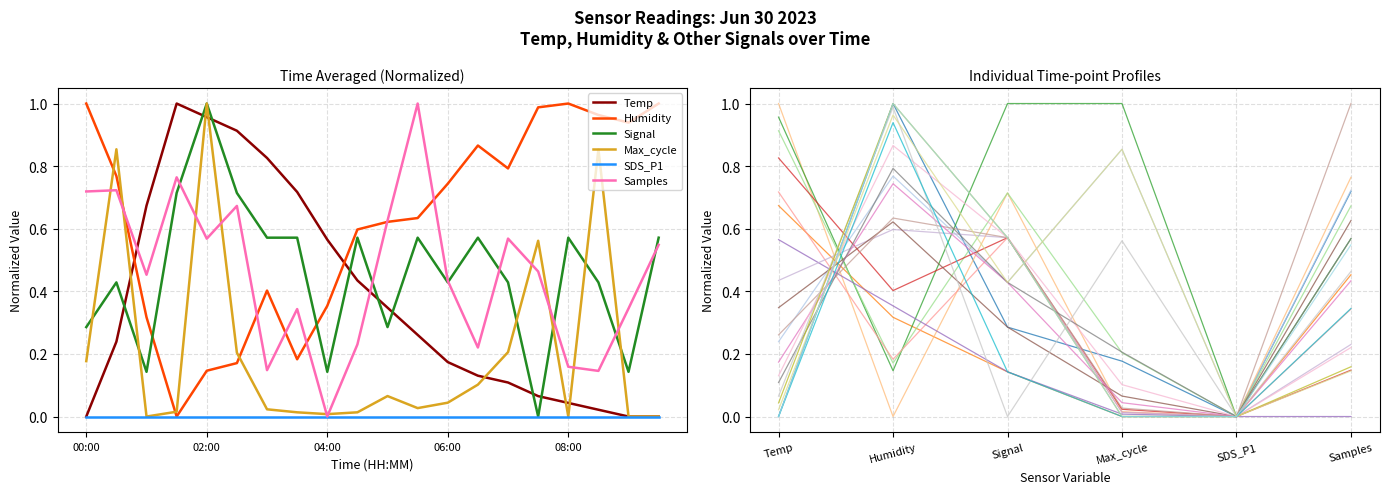

True or false: Signal has a value of 1.4 at 02:00.

False